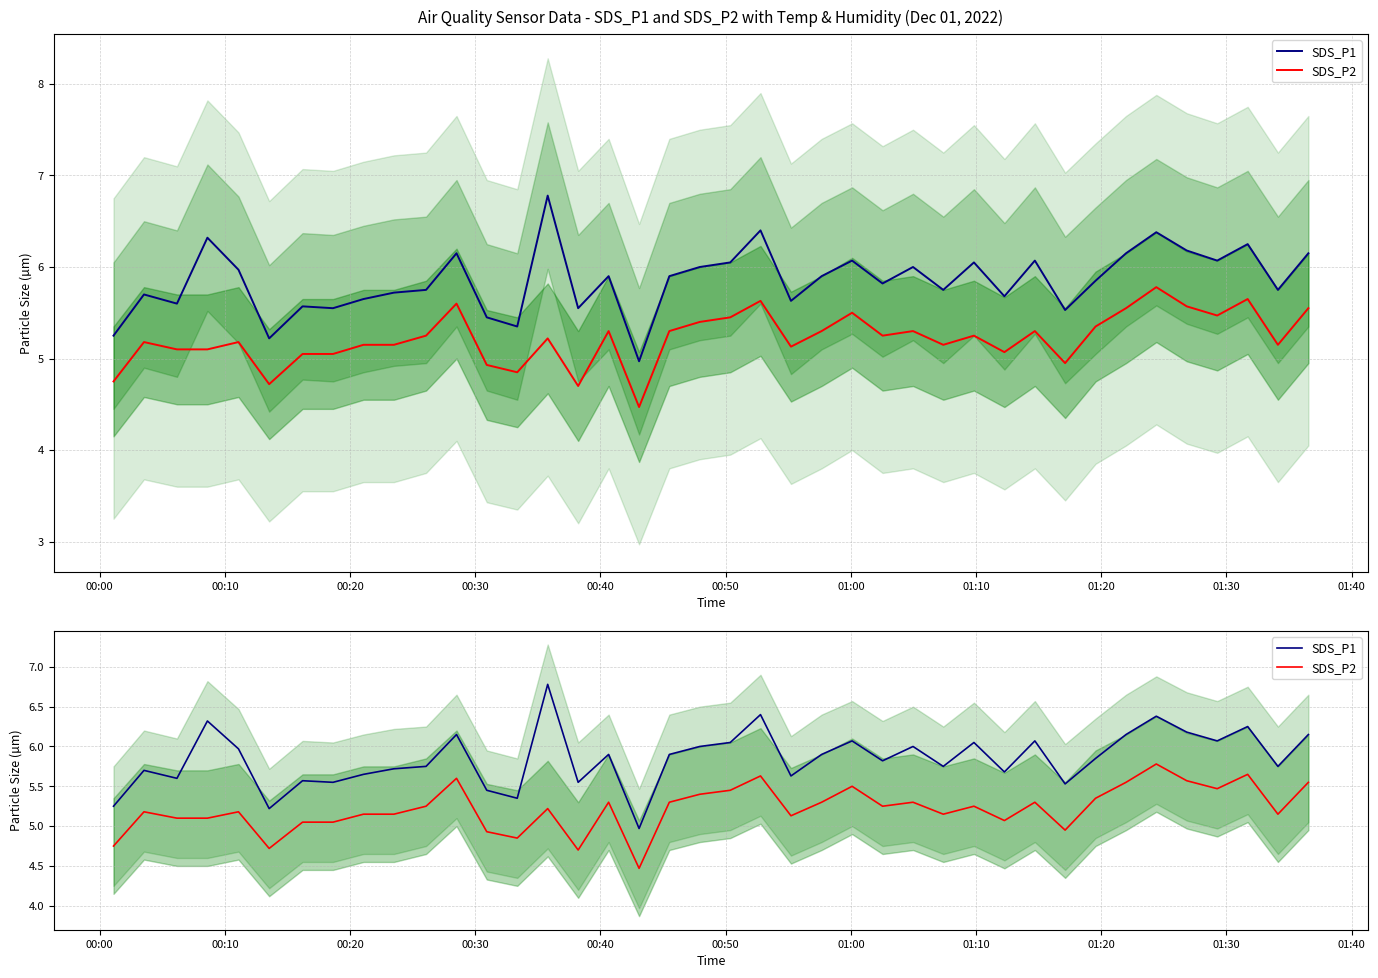

What is the average value of the SDS_P1 series?

5.9